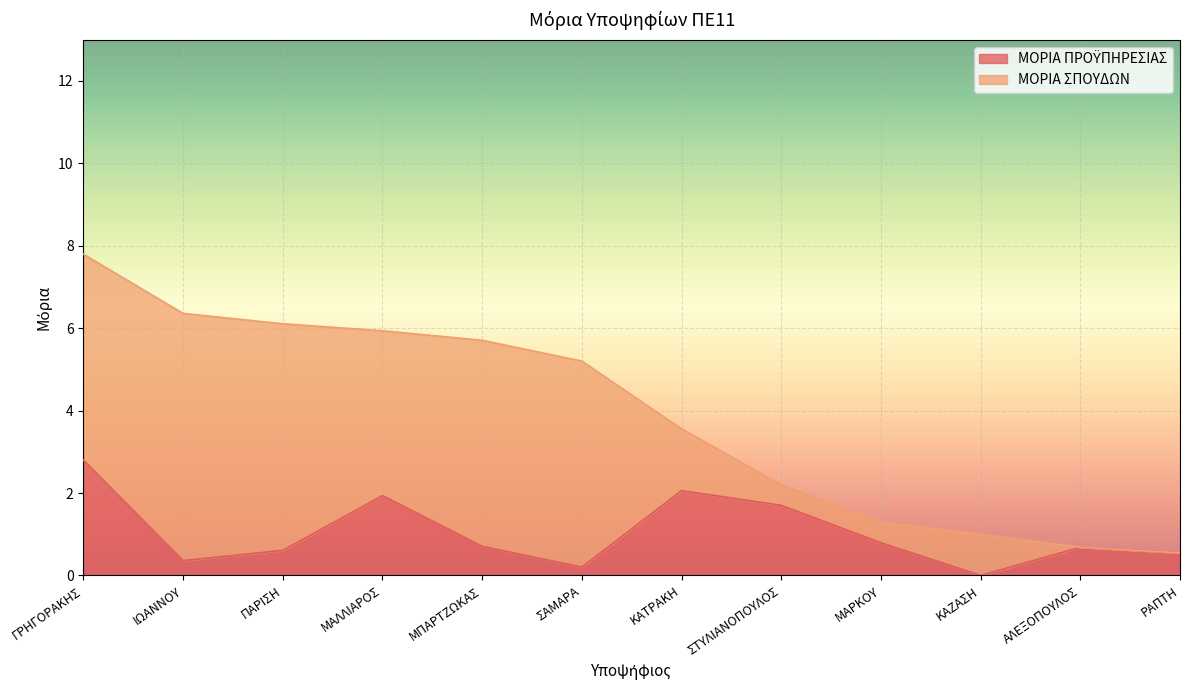

At which category is the sum across all series the highest?

ΓΡΗΓΟΡΑΚΗΣ